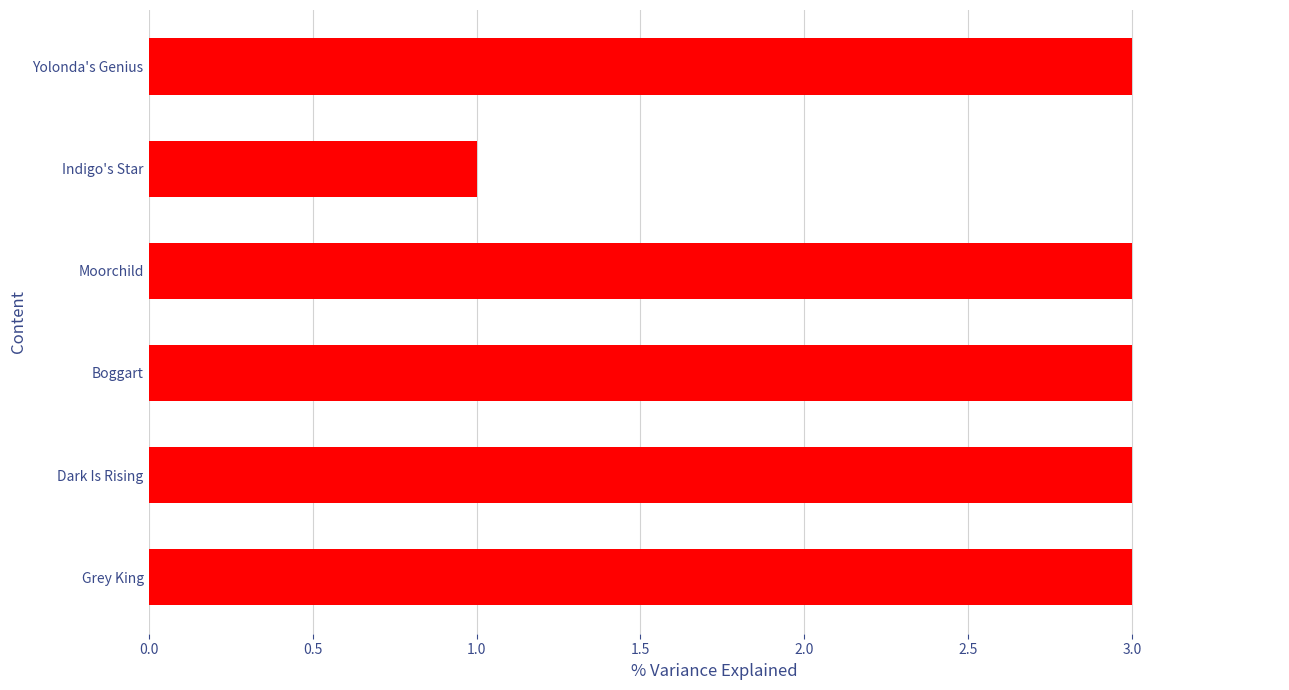

Approximately how many times larger is the value at Indigo's Star compared to Grey King?

0.3